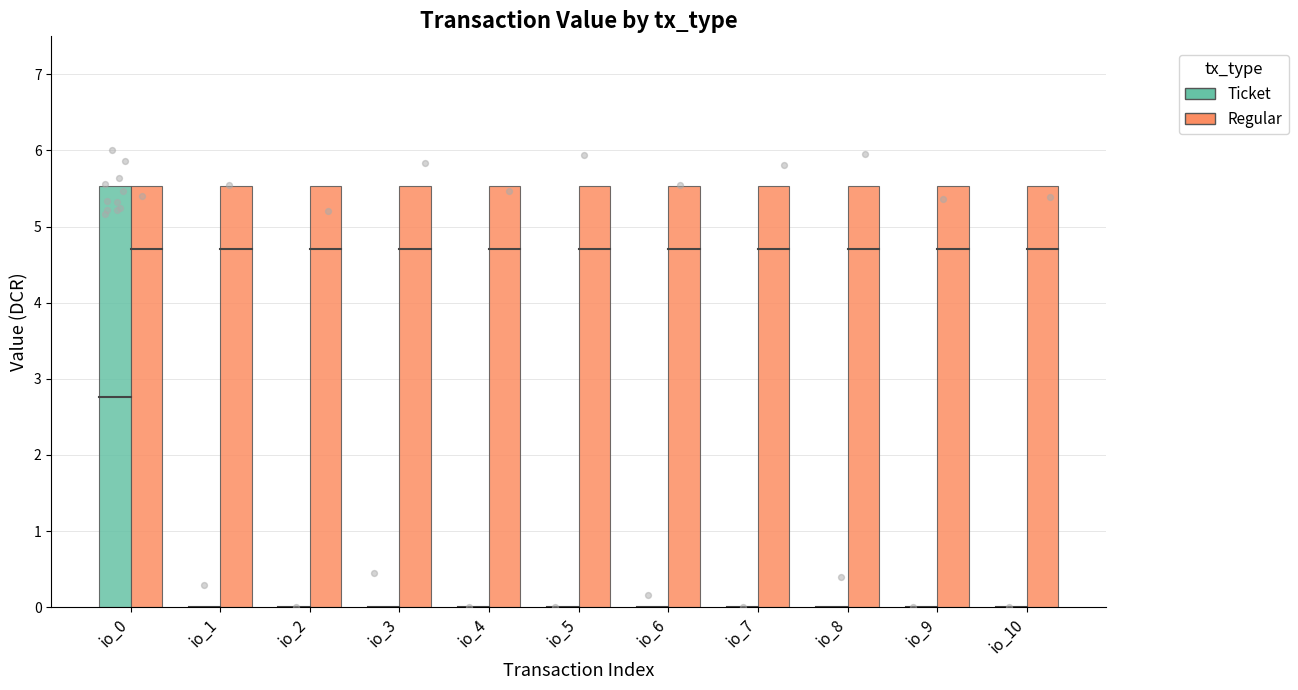

Is the value of Ticket at io_0 greater than the value of Regular at io_8?

Yes